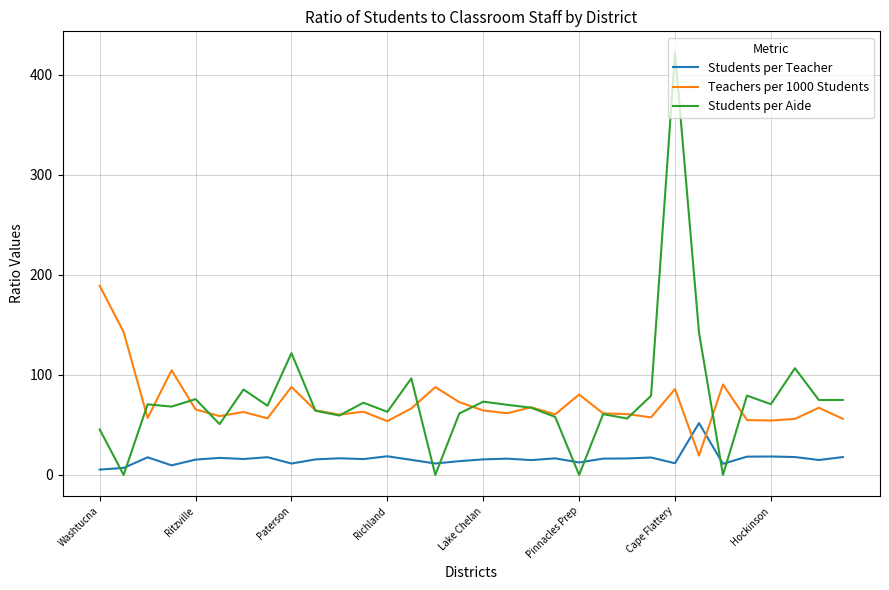

Rank the series by their maximum value, from lowest to highest.

Students per Teacher, Teachers per 1000 Students, Students per Aide